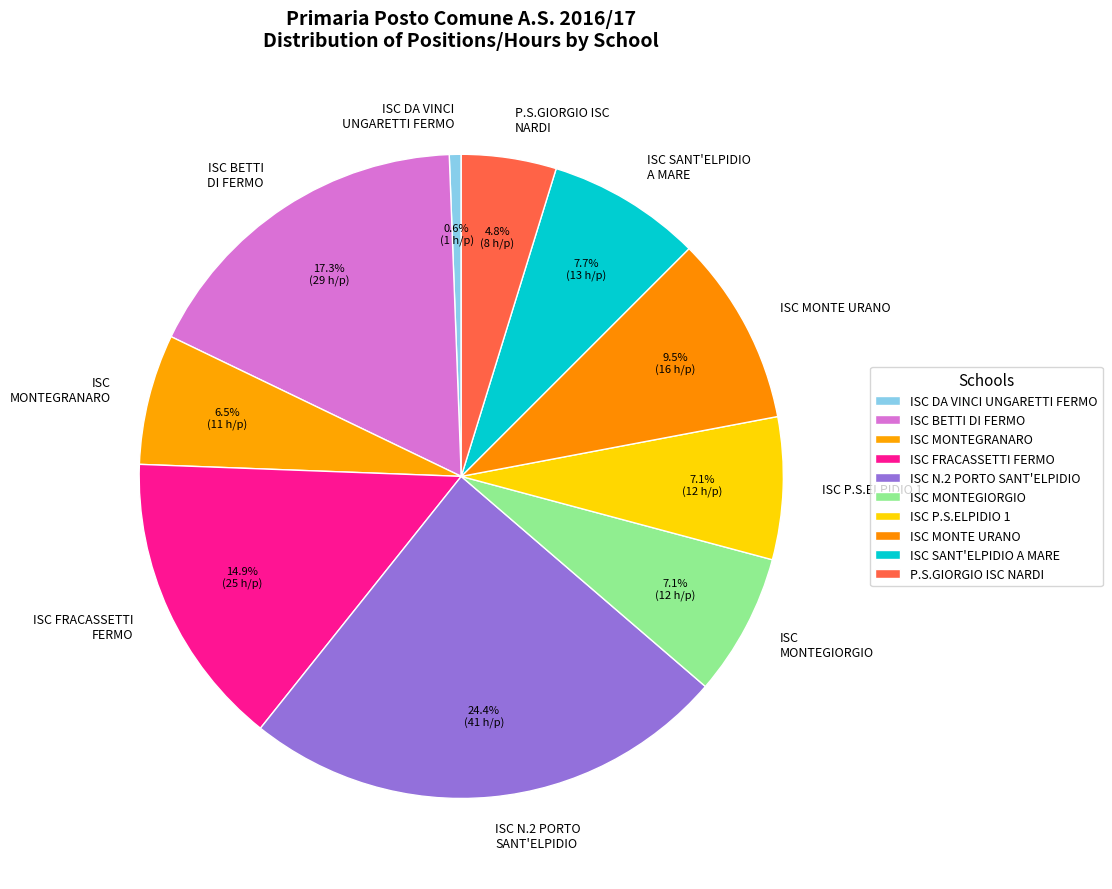

Is there any slice that represents more than half of the pie?

No